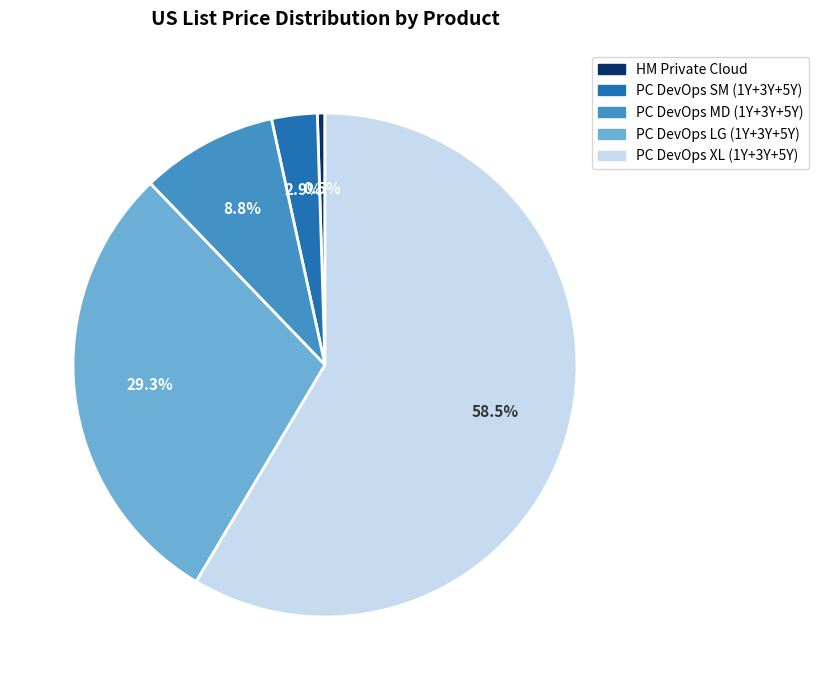

How many slices are in this pie chart?

5